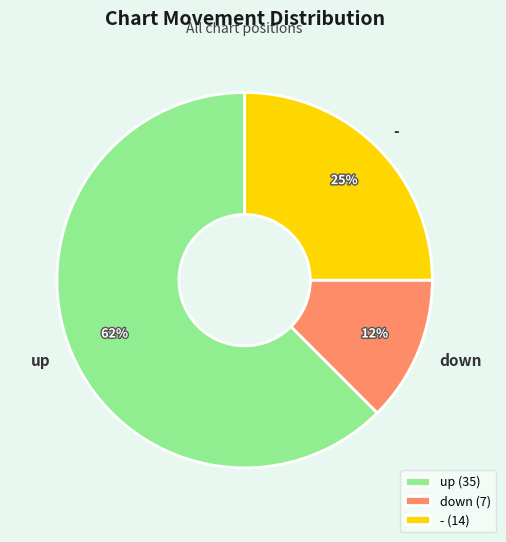

Is there any slice that represents more than half of the pie?

Yes